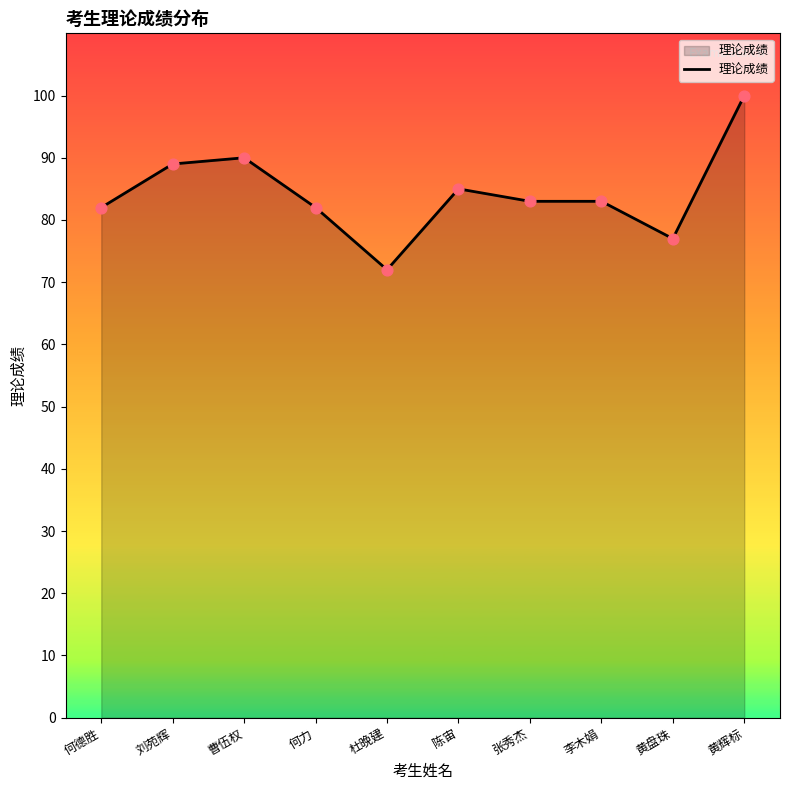

What is the ratio of the value at 刘苑辉 to the value at 杜晚建?

1.2